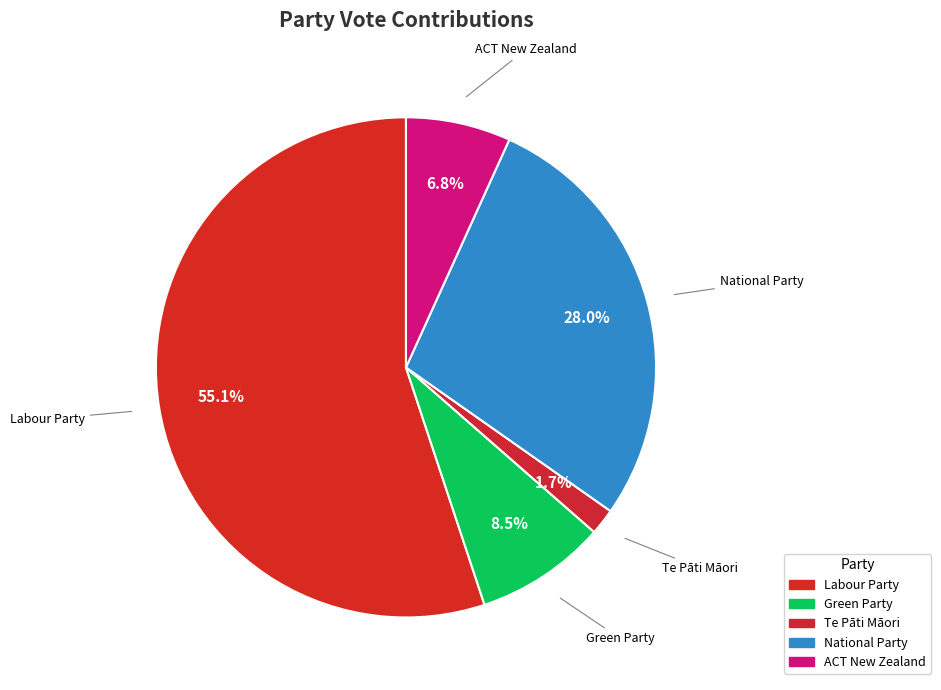

How many slices are in this pie chart?

5